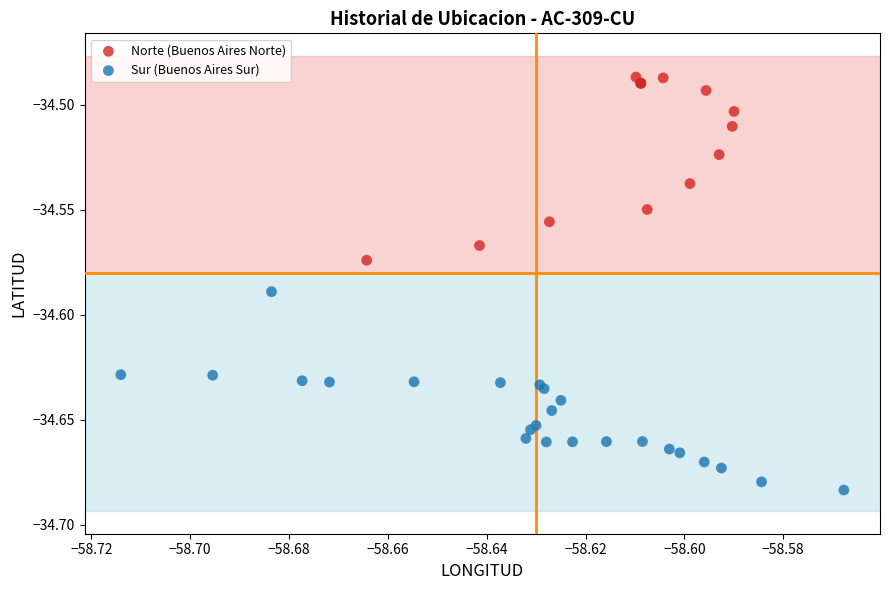

Which series reaches the minimum Y coordinate?

Sur (Buenos Aires Sur)